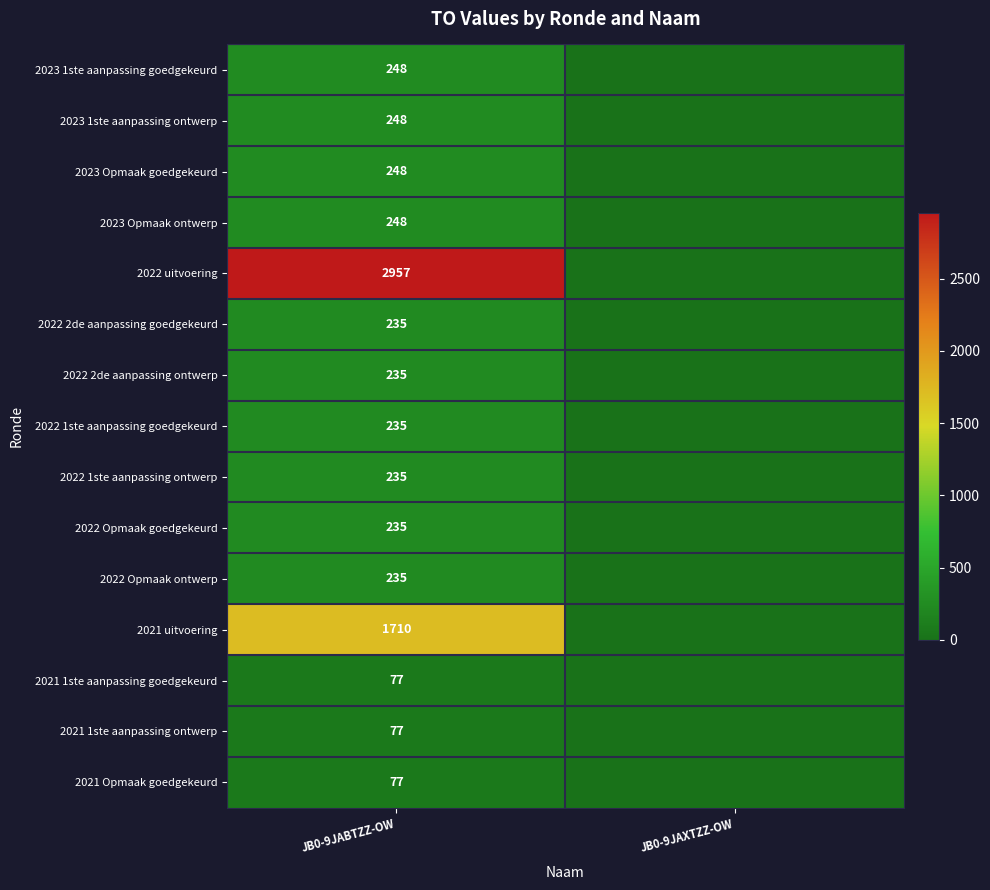

What is the difference between the highest and lowest values at JB0-9JABTZZ-OW?

2880